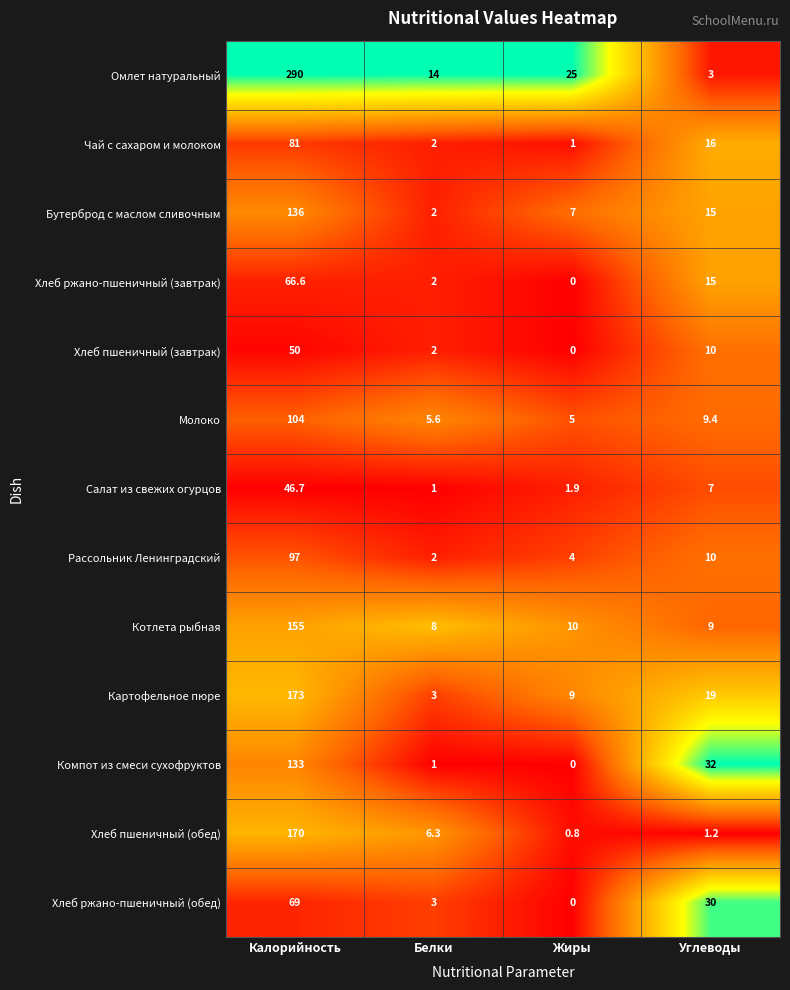

At which category is the sum across all series the highest?

Калорийность